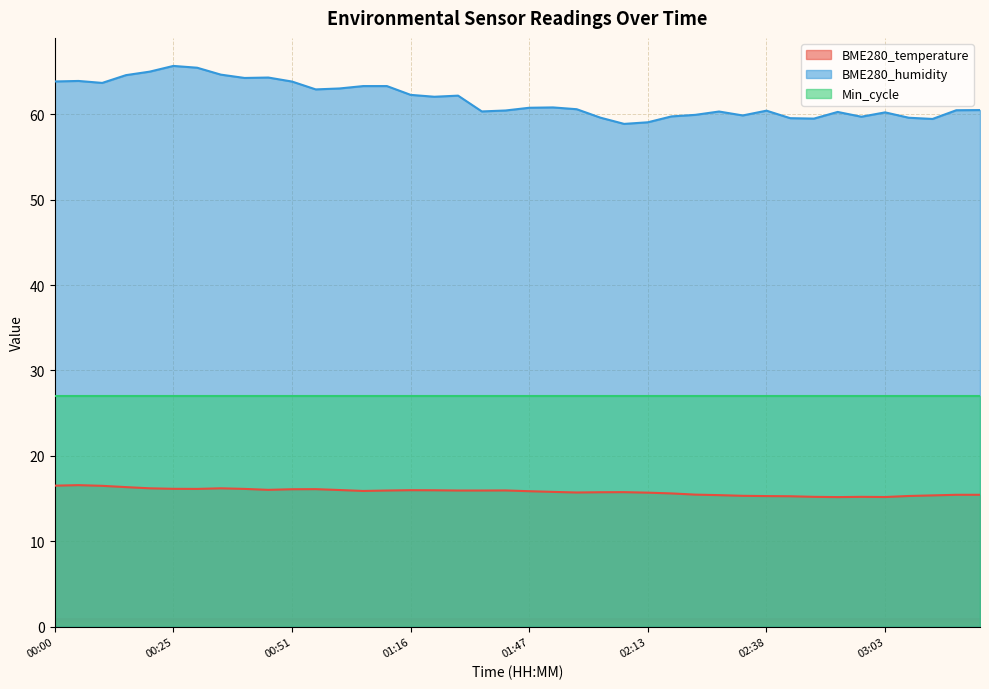

What is the value of the BME280_humidity point at the 32nd from the left?

59.5